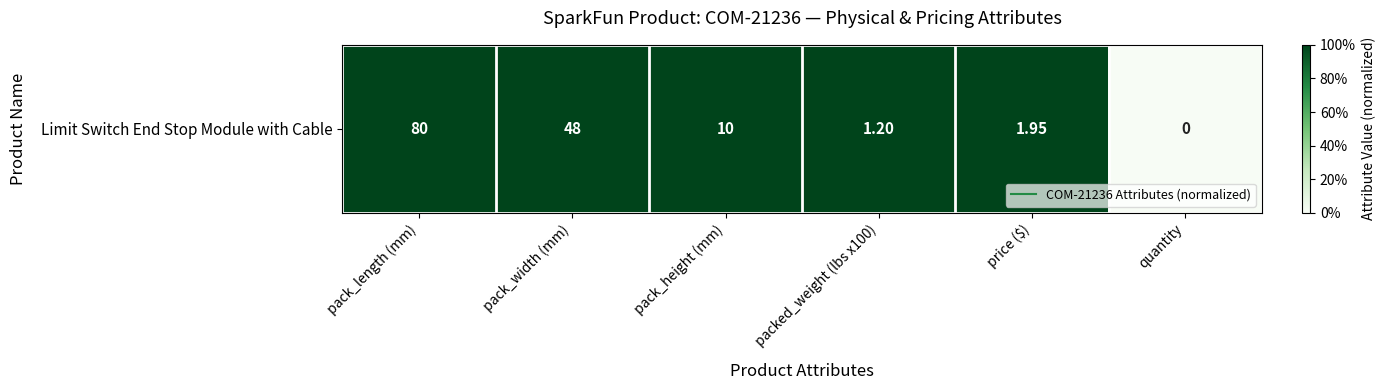

Rank the categories by value from highest to lowest.

pack_length (mm), pack_width (mm), pack_height (mm), packed_weight (lbs x100), price ($), quantity